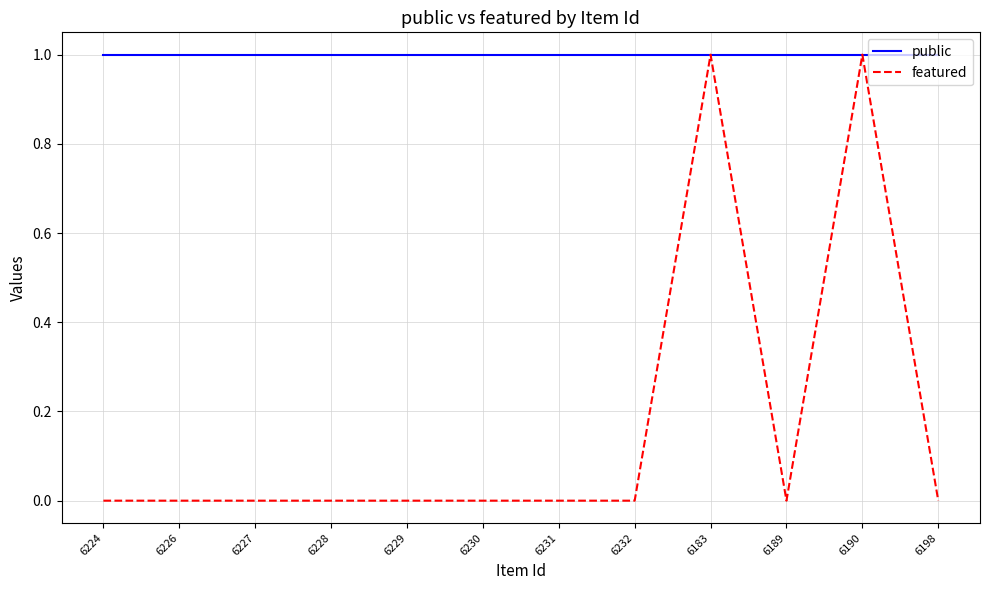

What position from the left is 6232?

8